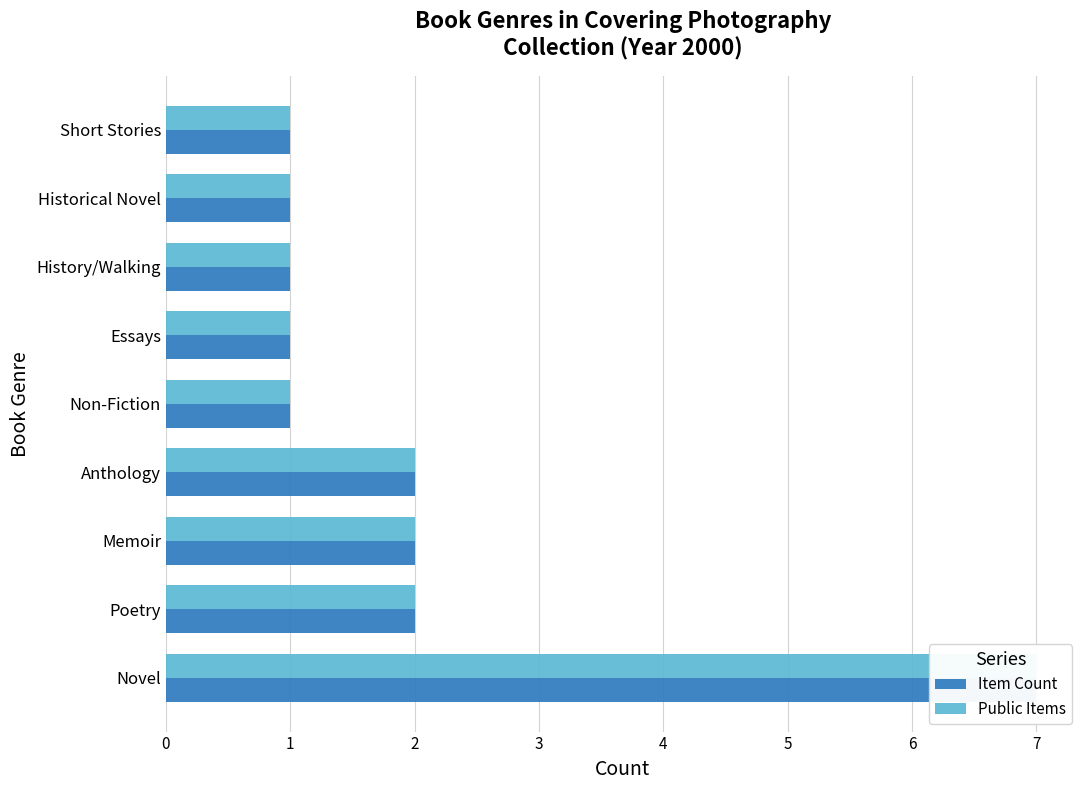

Reading left to right, list all the values displayed in this chart.

Item Count: 7	2	2	2	1	1	1	1	1
Public Items: 7	2	2	2	1	1	1	1	1